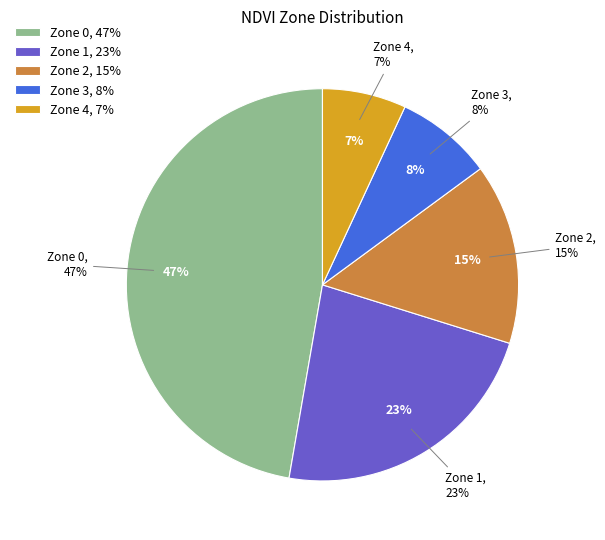

To the nearest percent, what is the average slice percentage?

20%